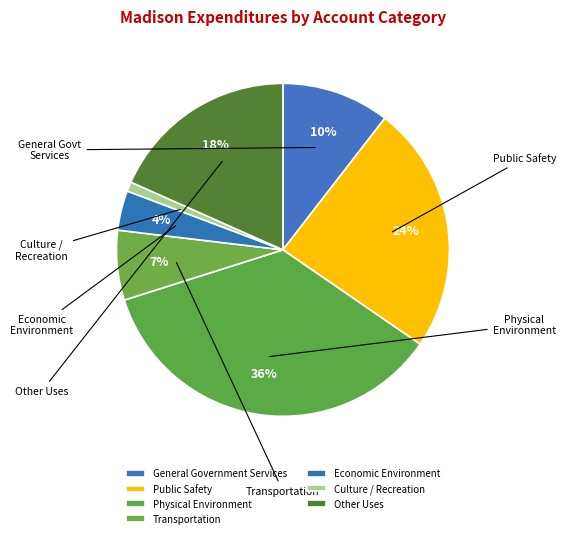

The Culture / Recreation slice represents 11% of the pie. True or false?

False